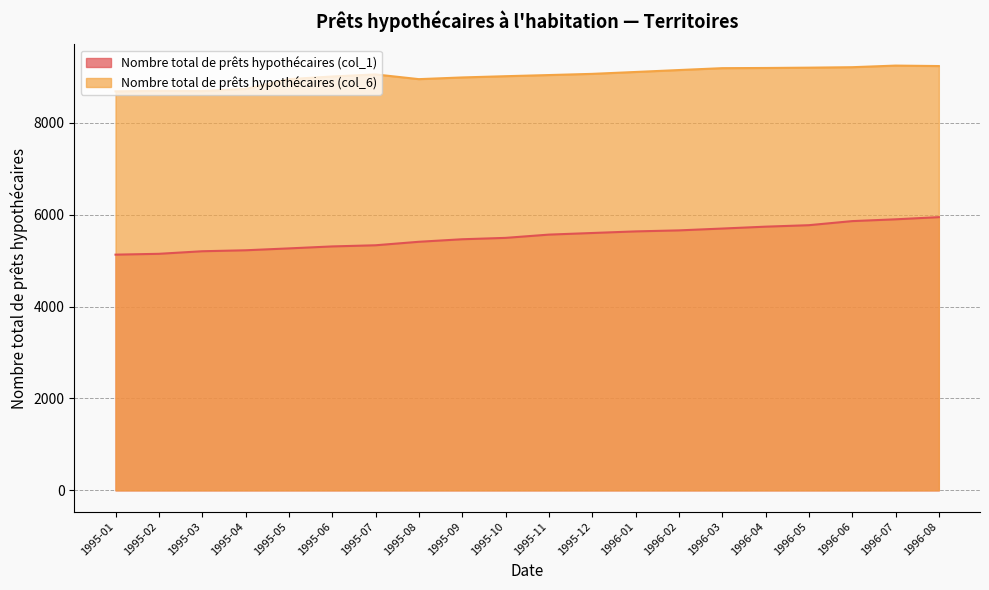

Which series has the largest range (max minus min)?

Nombre total de prêts hypothécaires (col_1)